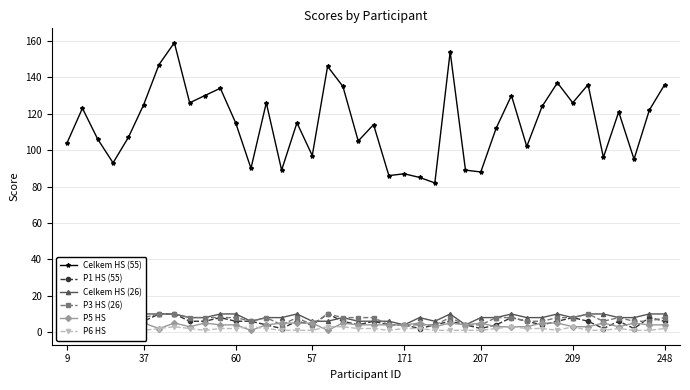

Does the chart display data point markers on the line(s)?

Yes